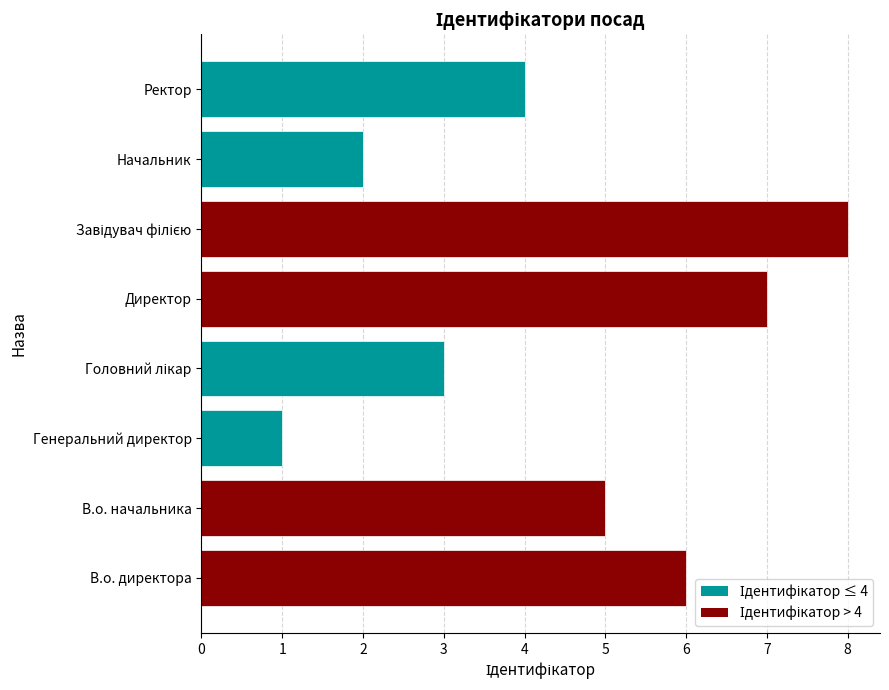

What is the ratio of the value at В.о. директора to the value at Директор?

0.9